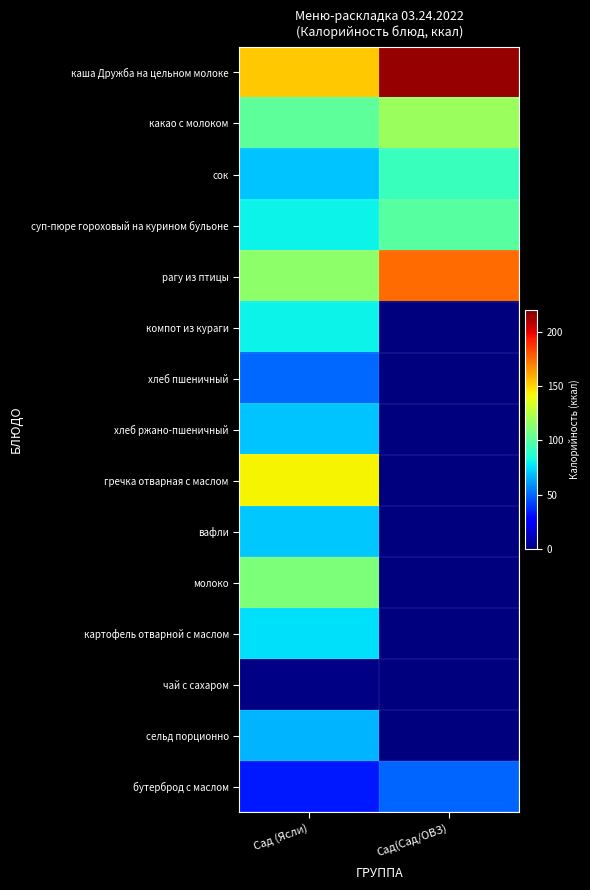

What is the difference between the highest and lowest values at Сад (Ясли)?

152.7